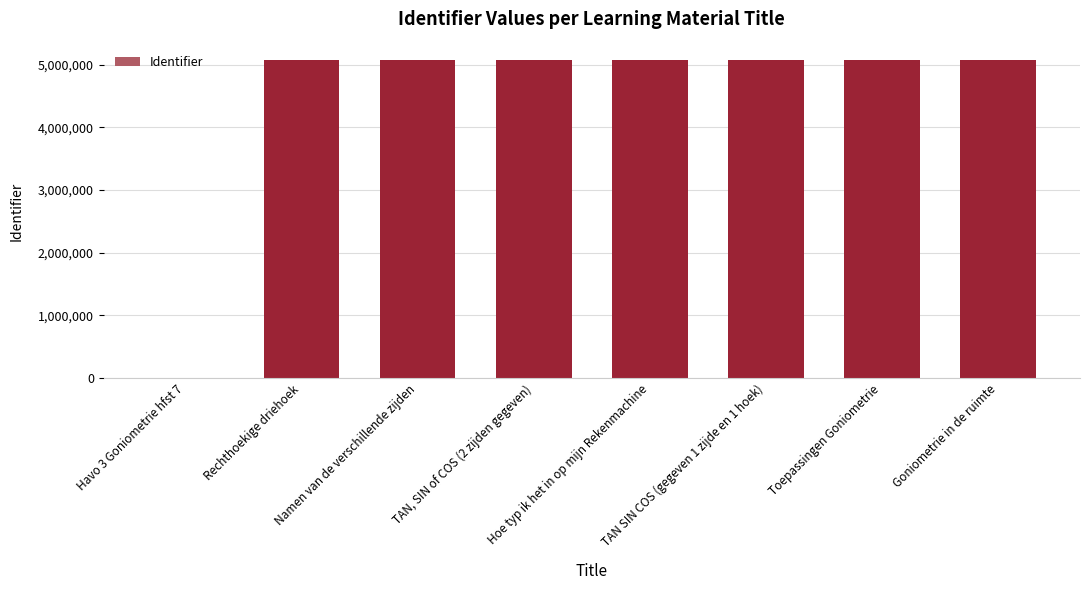

Are the bars horizontal?

No